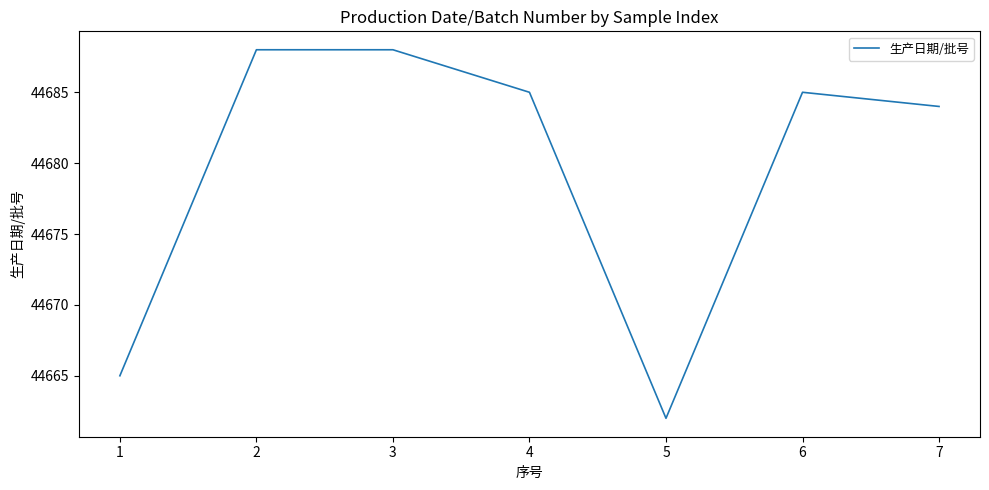

Where does the data first go above 44685?

2